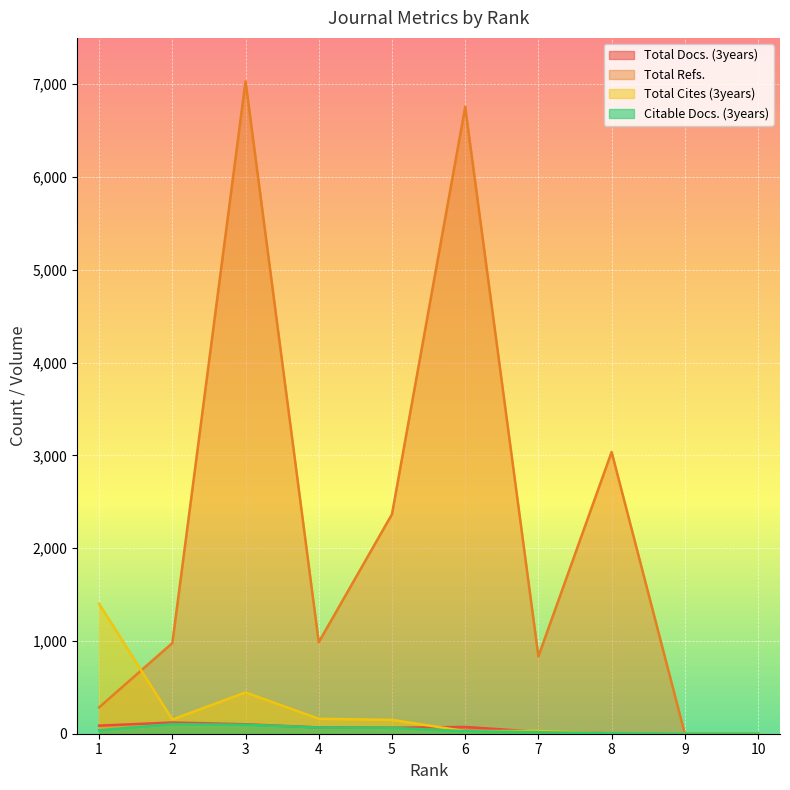

At which category does Total Refs. reach its first local peak?

3